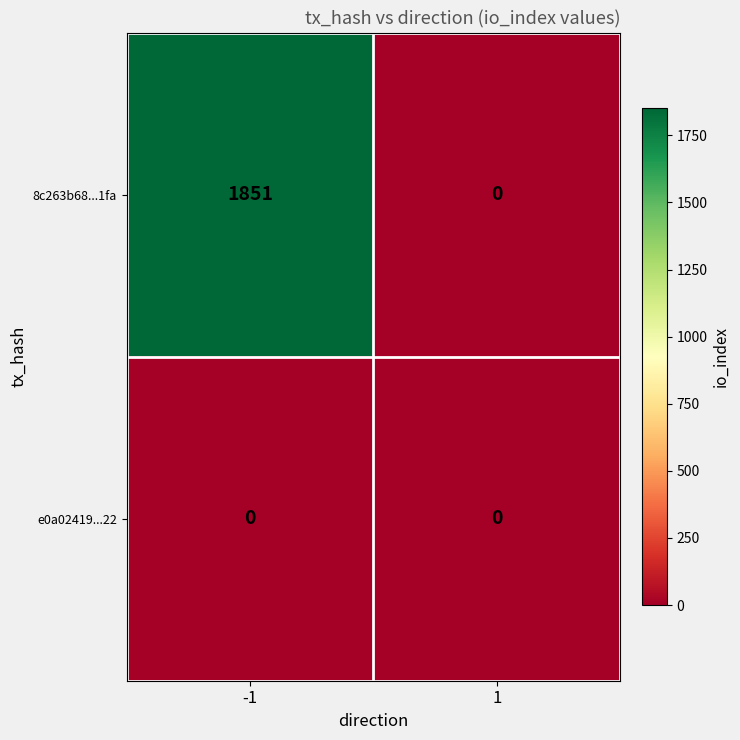

What is the maximum value shown in the chart?

1851